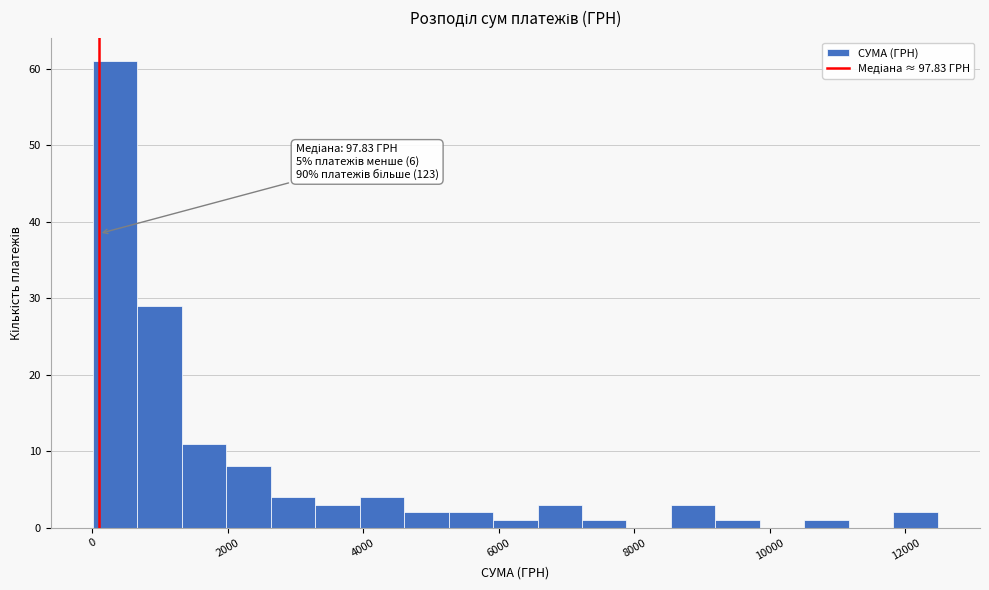

Around what value on the x-axis is the tallest bar? Give the approximate position of its centre, as read against the axis.

400